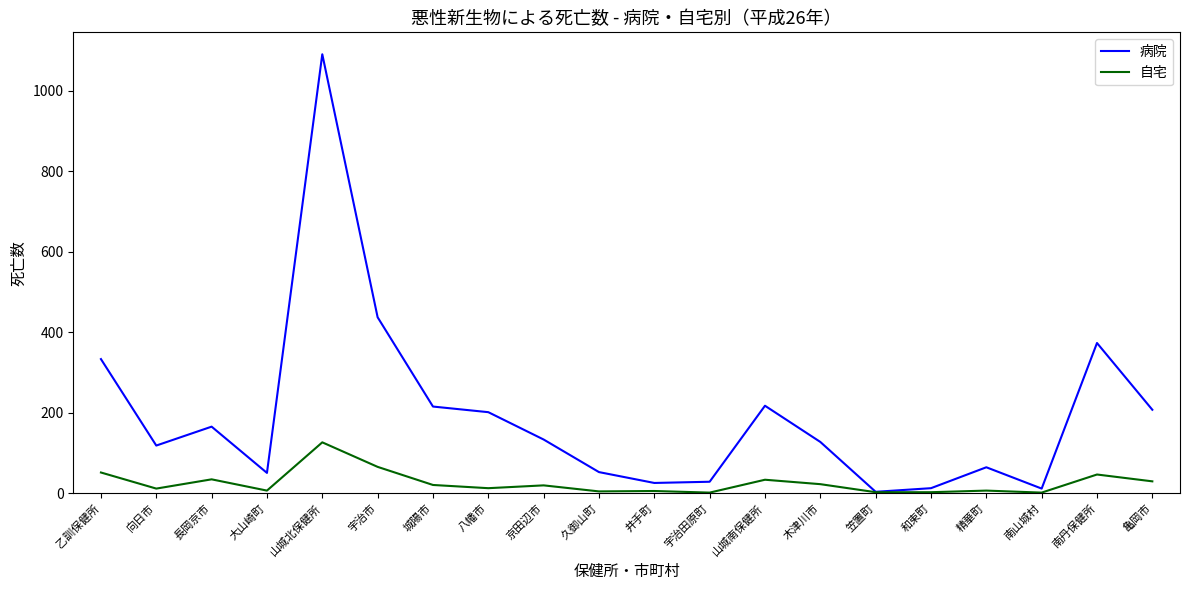

What is the spread (max minus min) of values at 向日市?

107